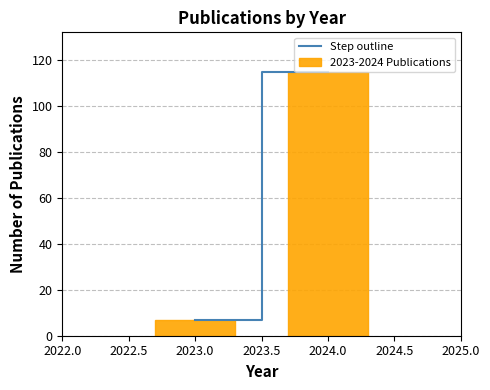

What is the difference between the values at 2023.0 and 2024.0?

108